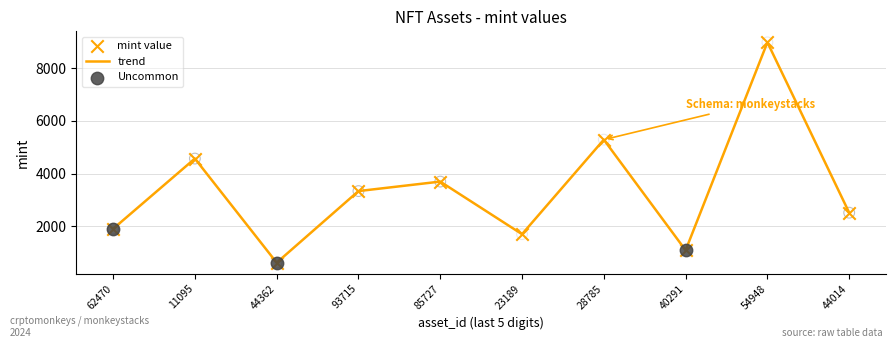

What is the ratio of the value at 28785 to the value at 62470?

2.8